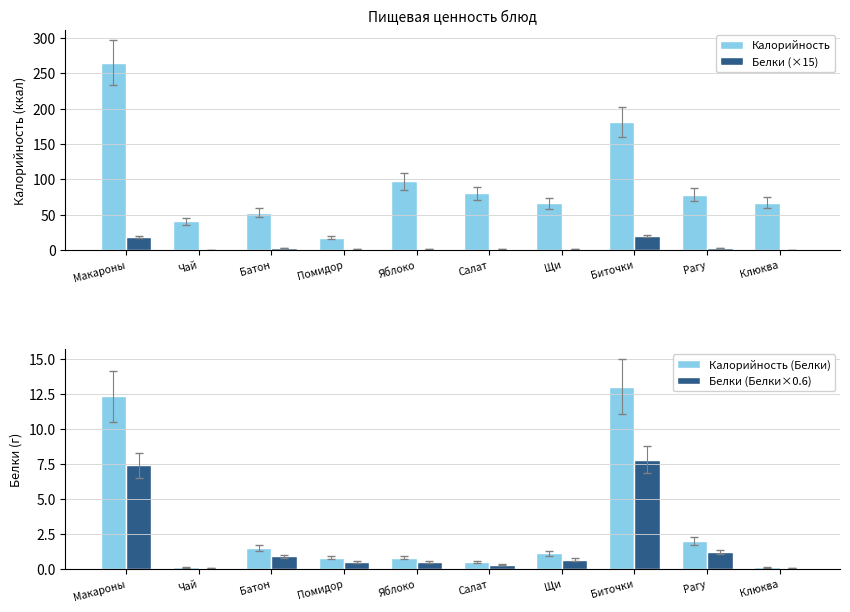

Which series has the largest range (max minus min)?

Калорийность